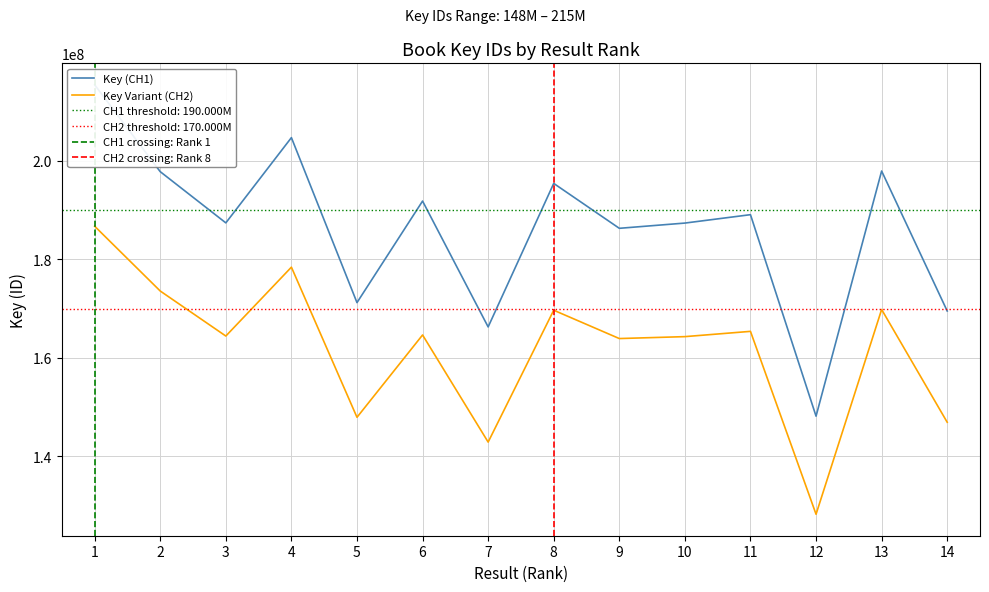

The value at 6 is 191837623.5. True or false?

True